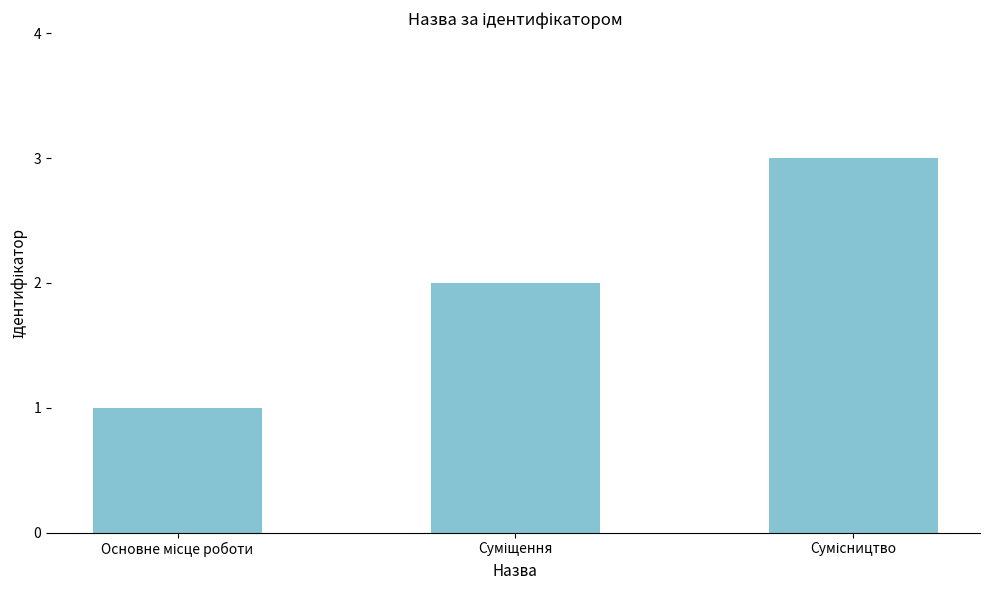

What is the difference between the maximum and minimum values?

2